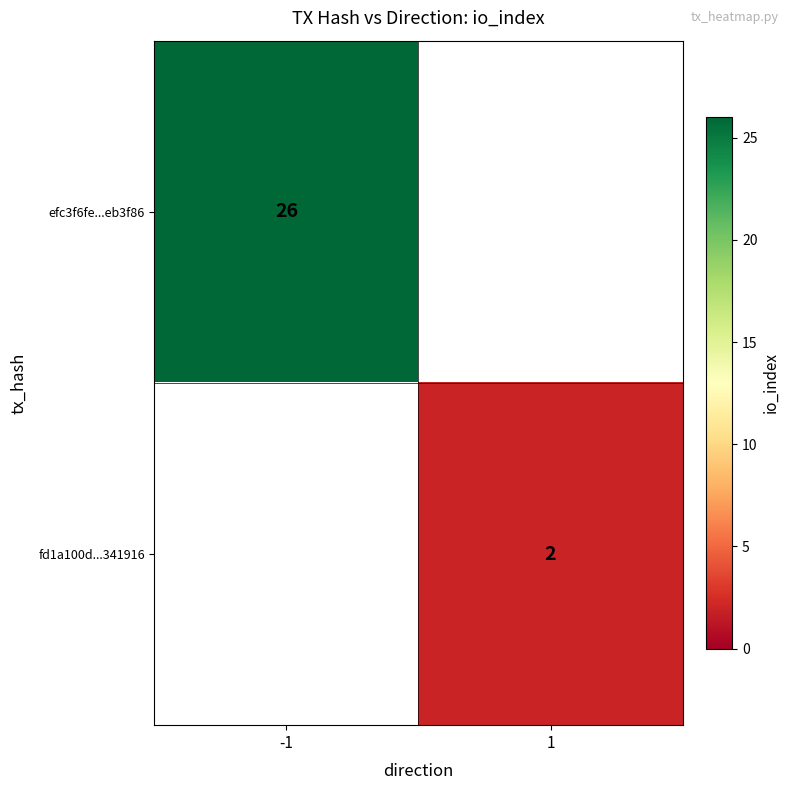

What is the maximum value shown in the chart?

26